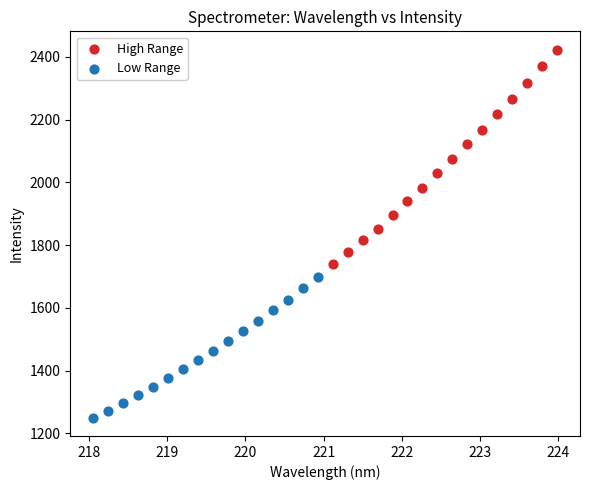

Which series has the widest spread of Y values?

High Range